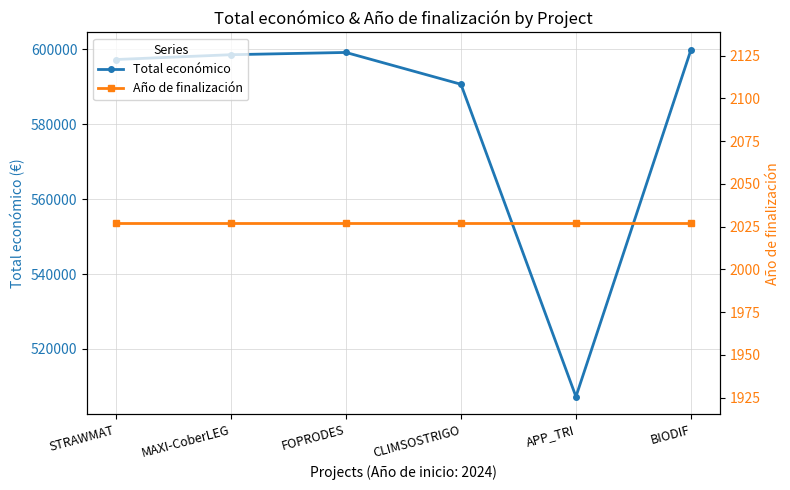

Which has a higher value, STRAWMAT or BIODIF?

BIODIF